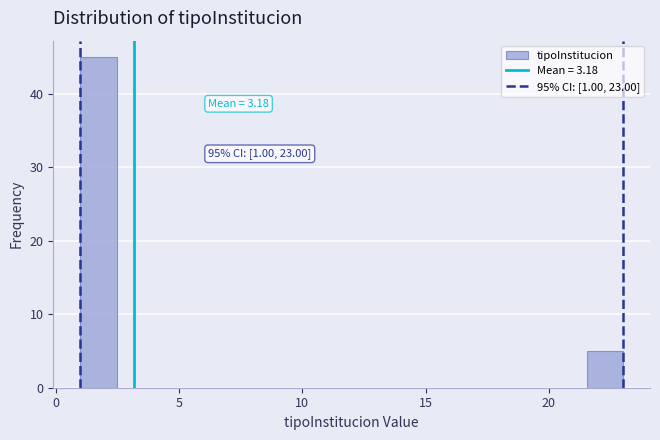

Around what value on the x-axis is the tallest bar? Give the approximate position of its centre, as read against the axis.

1.5